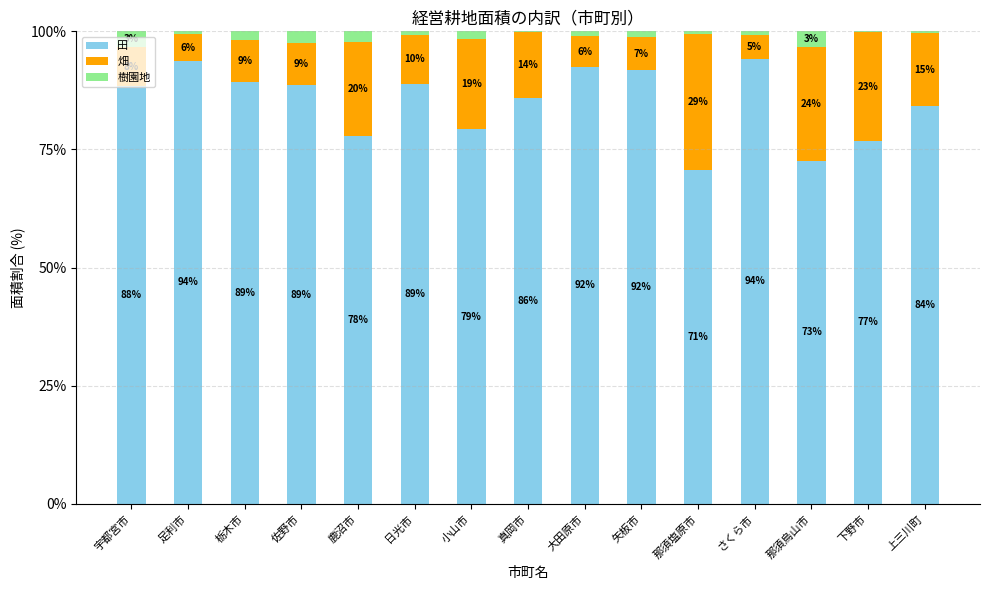

What is the approximate value of 田 at 下野市?

76.8